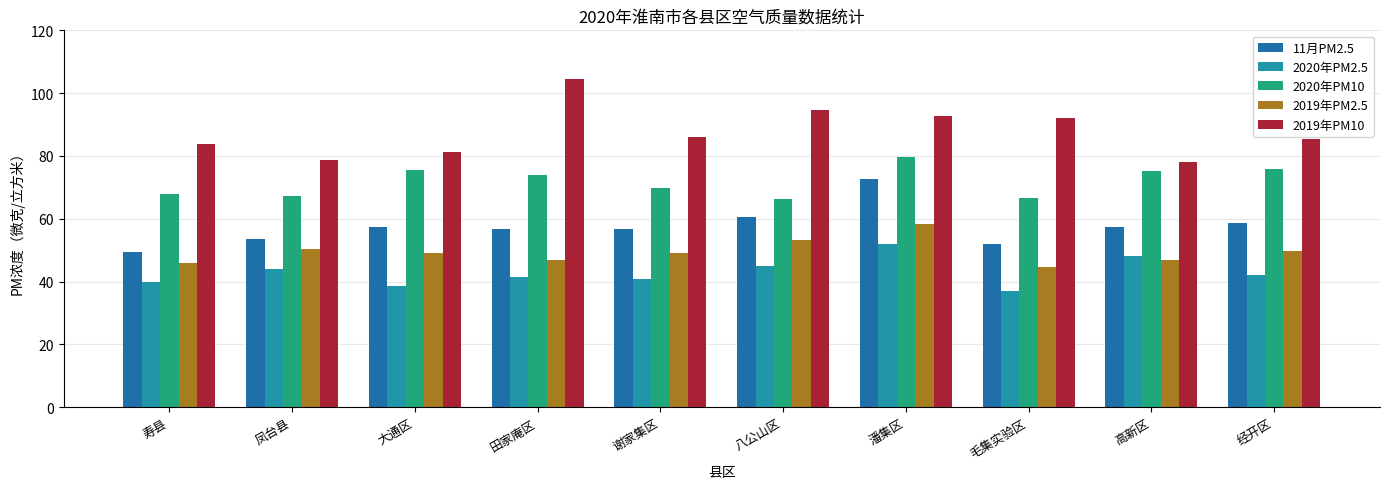

Where does the 11月PM2.5 series first go above 57?

大通区